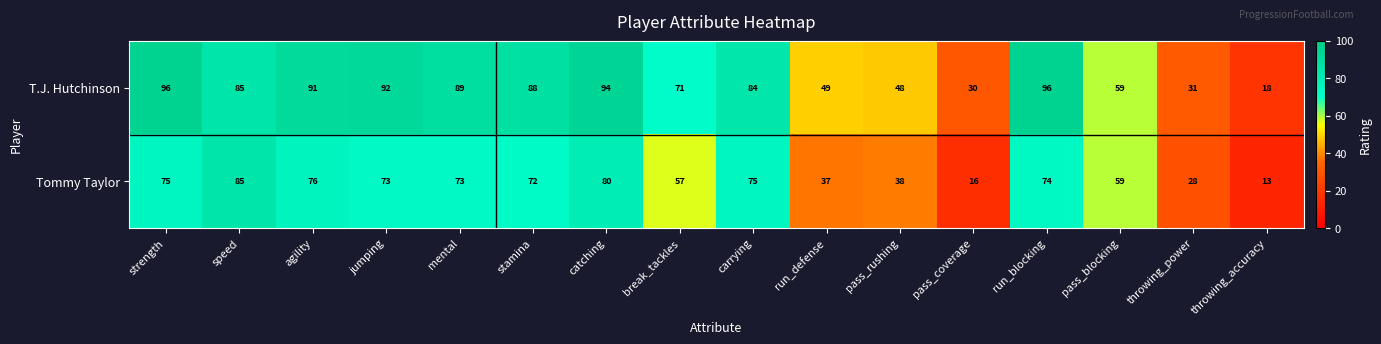

Is it true that T.J. Hutchinson equals 85 at pass_blocking?

False